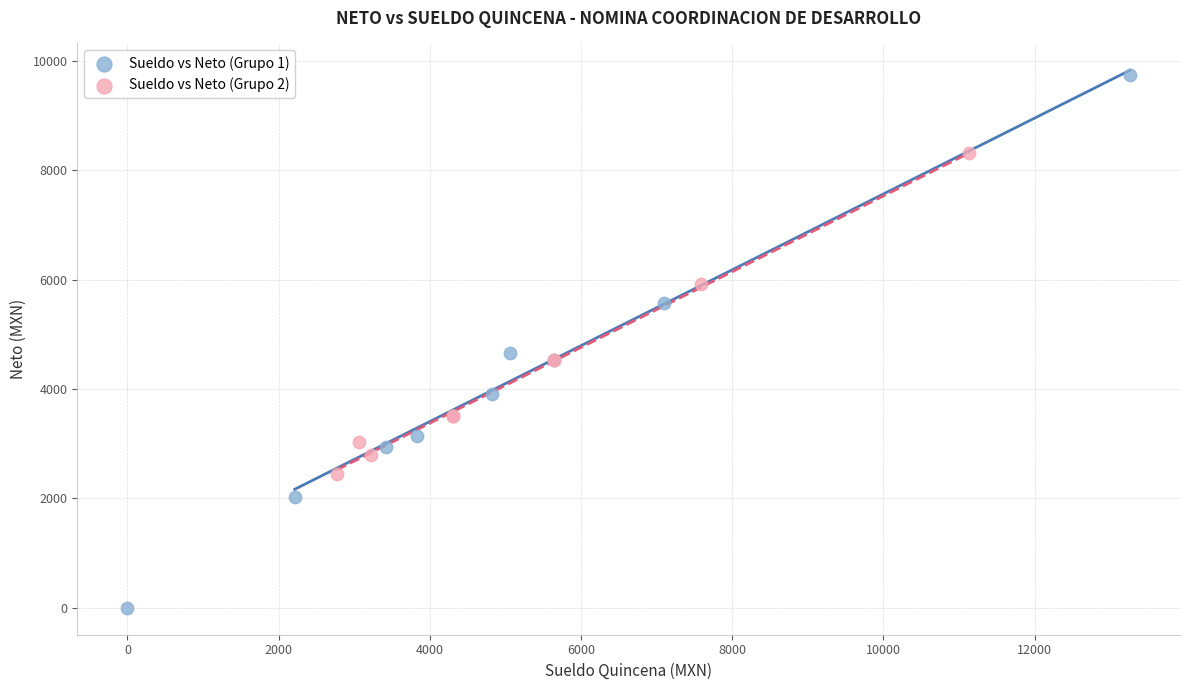

Which series has the largest Y range (max minus min)?

Sueldo vs Neto (Grupo 1)